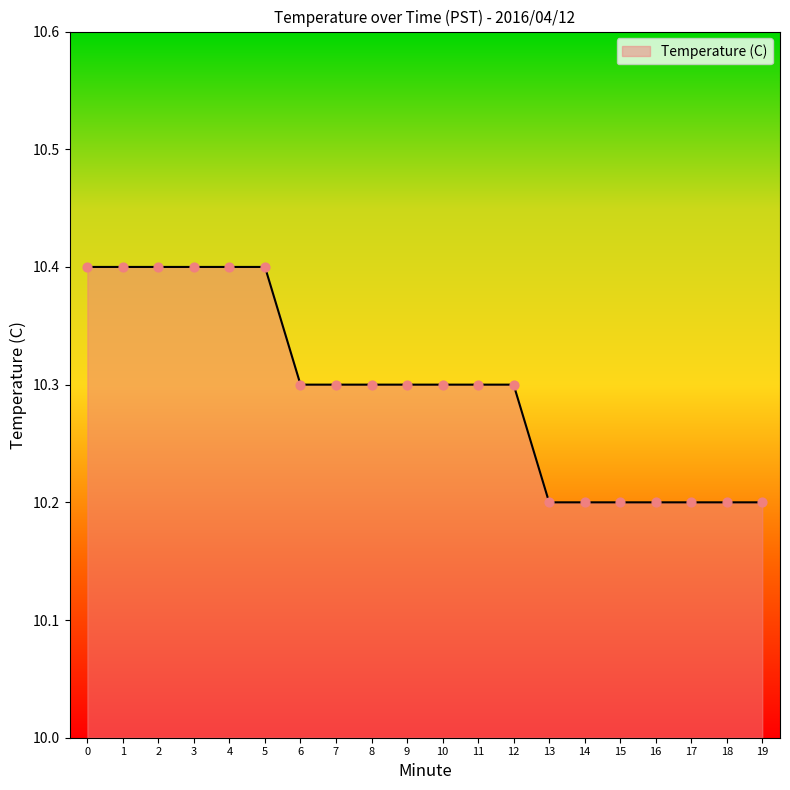

Which has a higher value, 17 or 5?

5